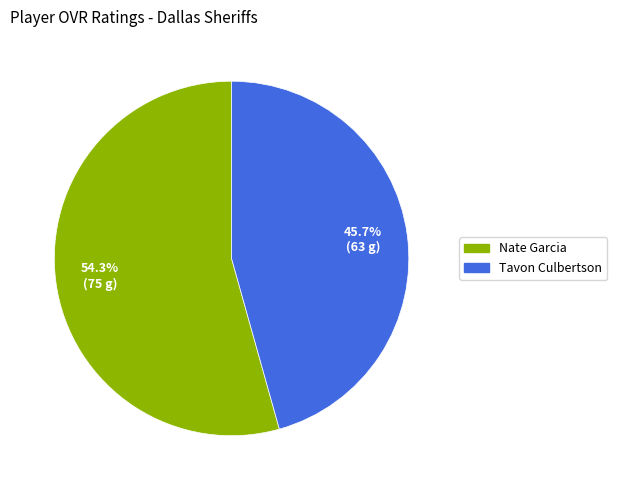

Is it true that Nate Garcia is 40% of the pie?

False